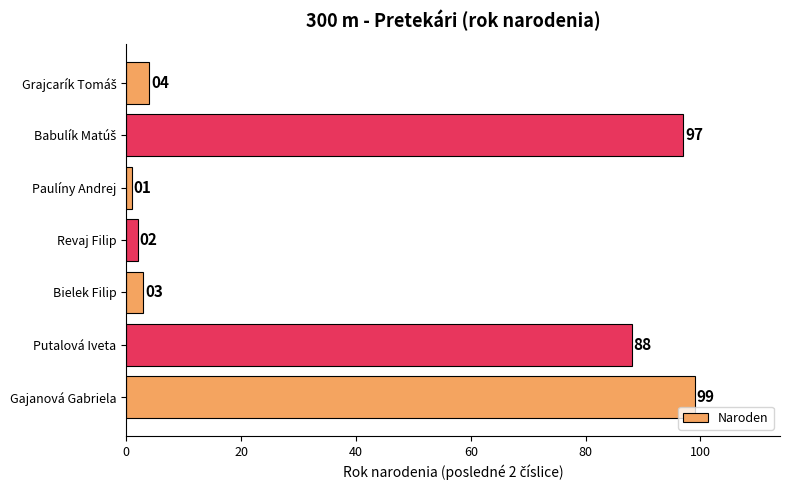

Does the chart contain any negative values?

No